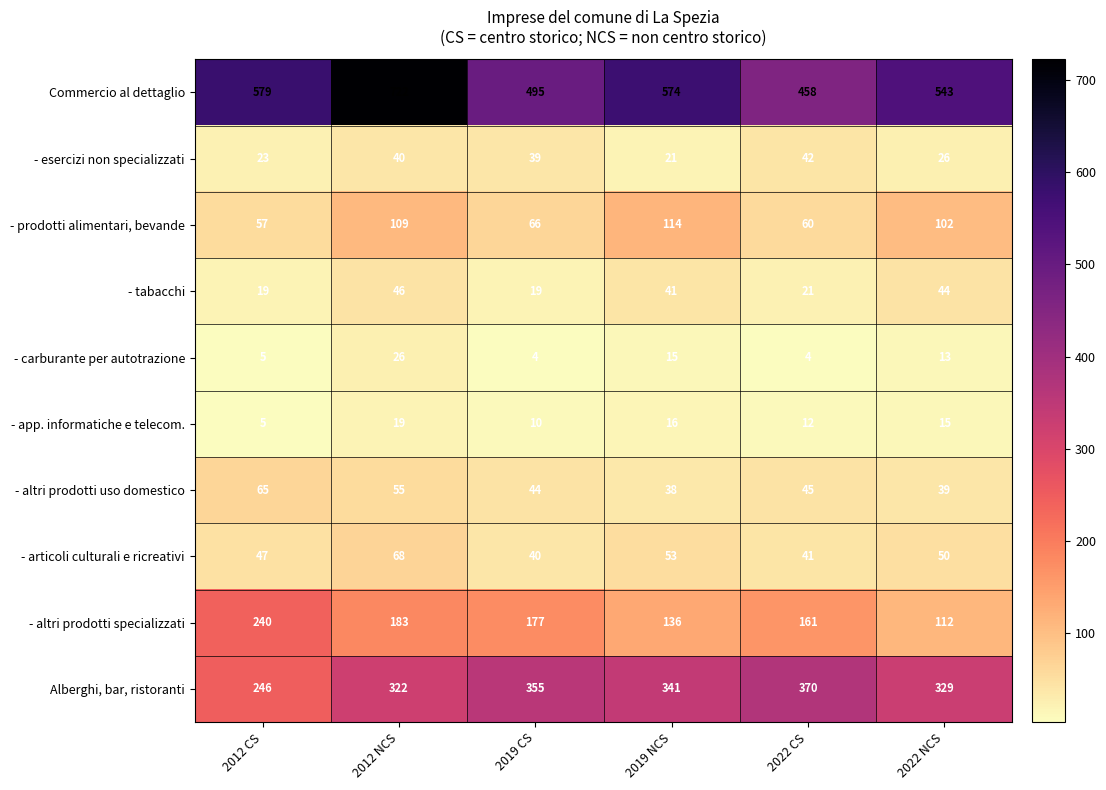

What is the spread (max minus min) of values at 2019 CS?

491